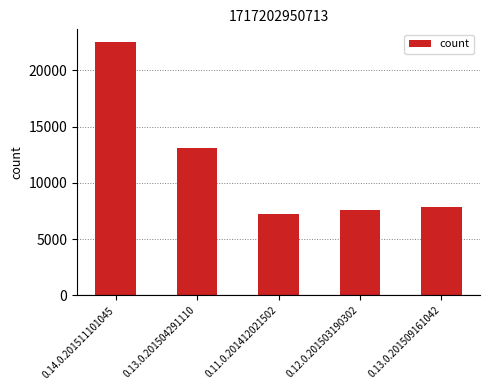

Reading left to right, what are all the values shown in this chart?

22528	13118	7277	7598	7845